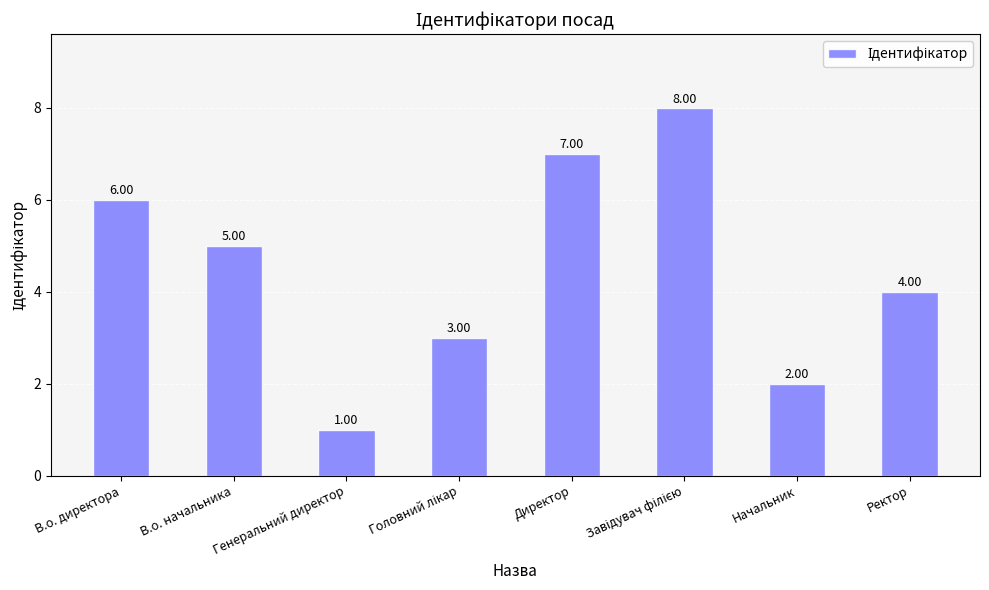

Is it true that the value at В.о. директора is 6?

True